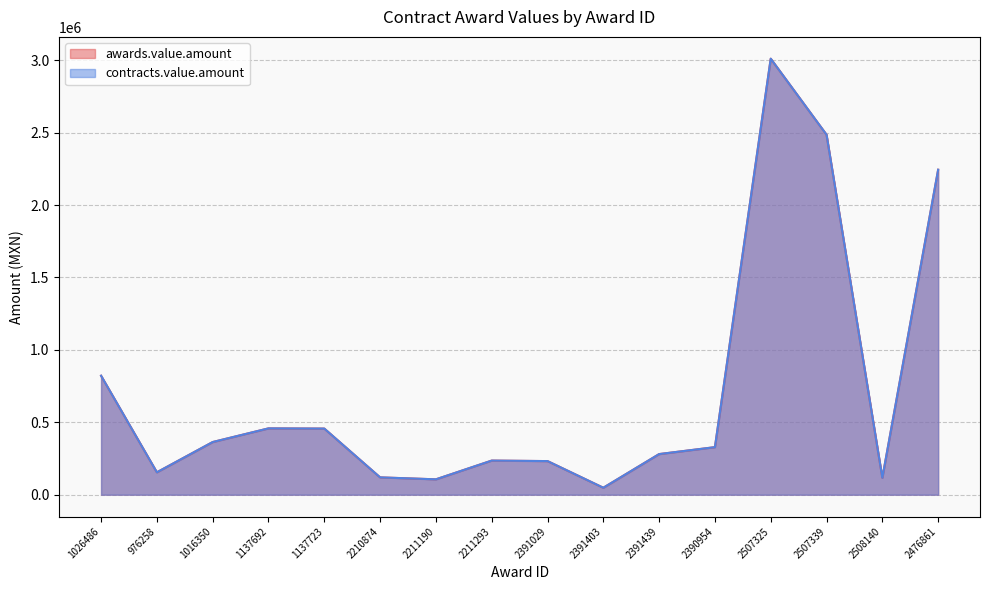

Between 1026486 and 2507325, which series saw the biggest shift?

awards.value.amount